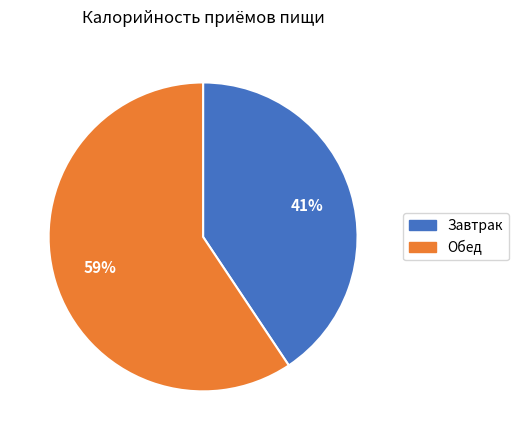

Which has a higher value, Завтрак or Обед?

Обед